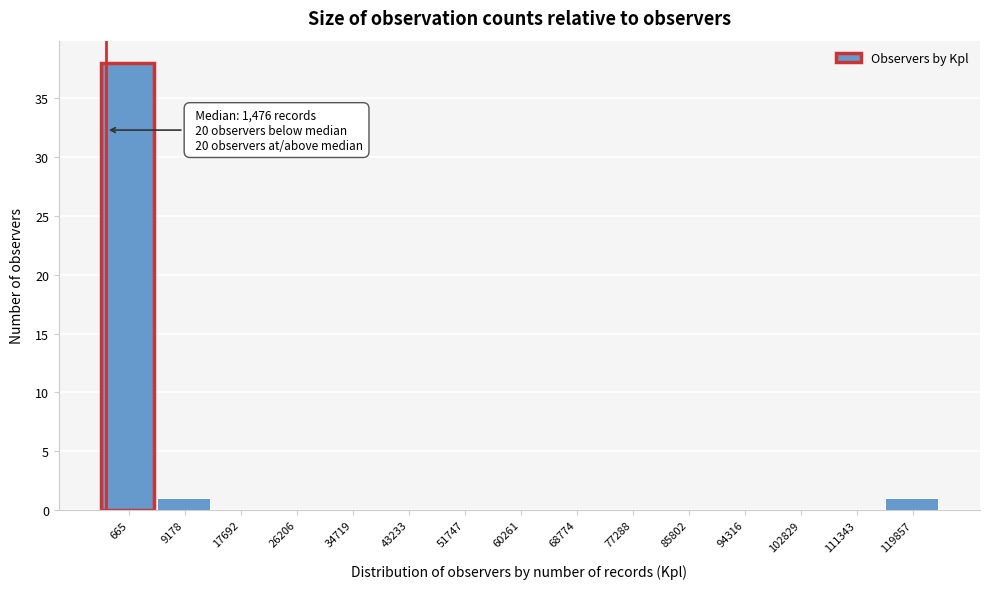

Reading left to right, transcribe all the data shown in this chart.

665=38	9178=1	17692=0	26206=0	34719=0	43233=0	51747=0	60261=0	68774=0	77288=0	85802=0	94316=0	102829=0	111343=0	119857=1